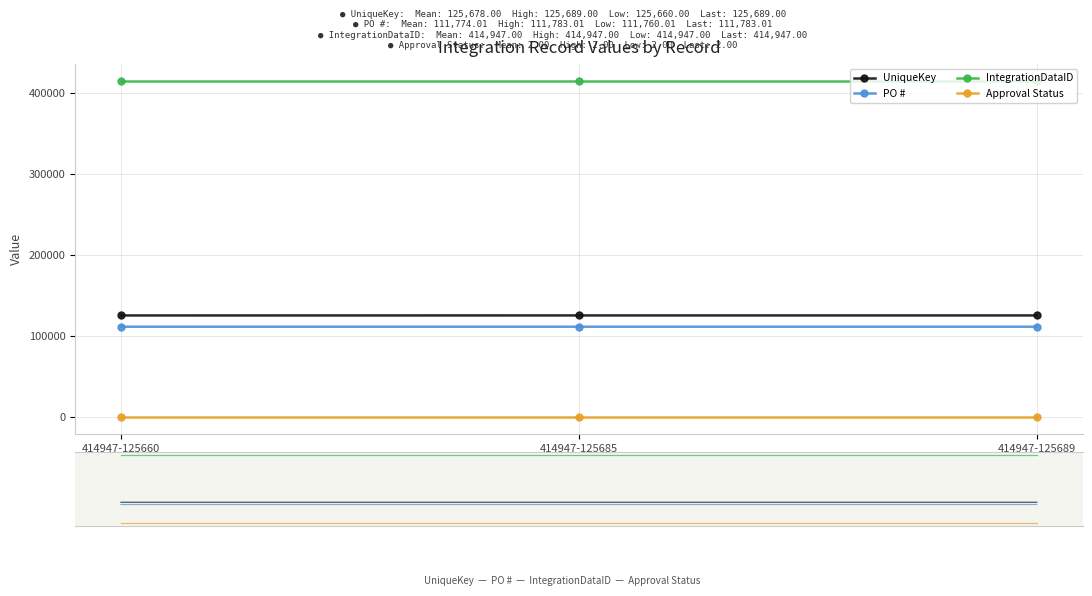

Reading left to right, transcribe all the data shown in this chart.

UniqueKey: 414947-125660=125660.0	414947-125685=125685.0	414947-125689=125689.0
PO #: 414947-125660=111760.0	414947-125685=111779.0	414947-125689=111783.0
IntegrationDataID: 414947-125660=414947.0	414947-125685=414947.0	414947-125689=414947.0
Approval Status: 414947-125660=2.0	414947-125685=2.0	414947-125689=2.0